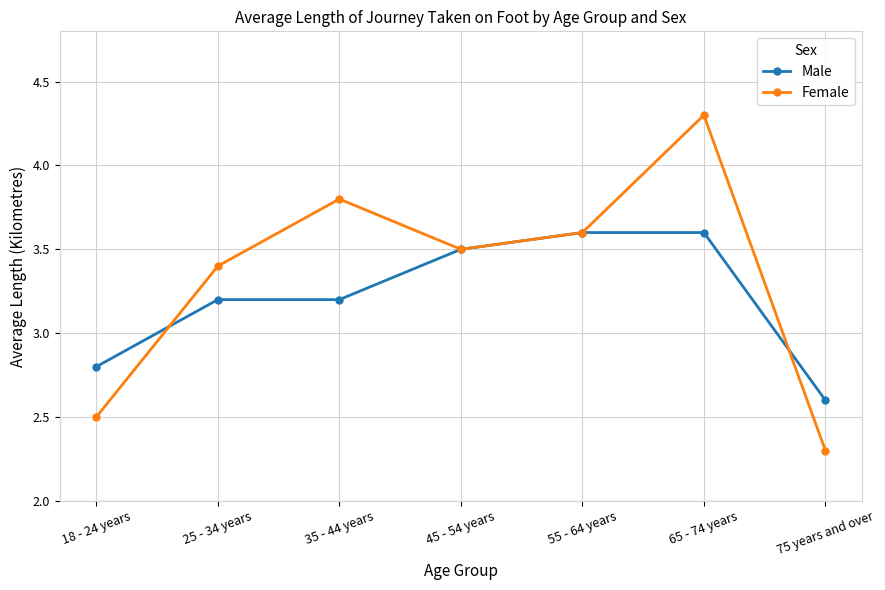

What is the minimum value shown in the chart?

2.3